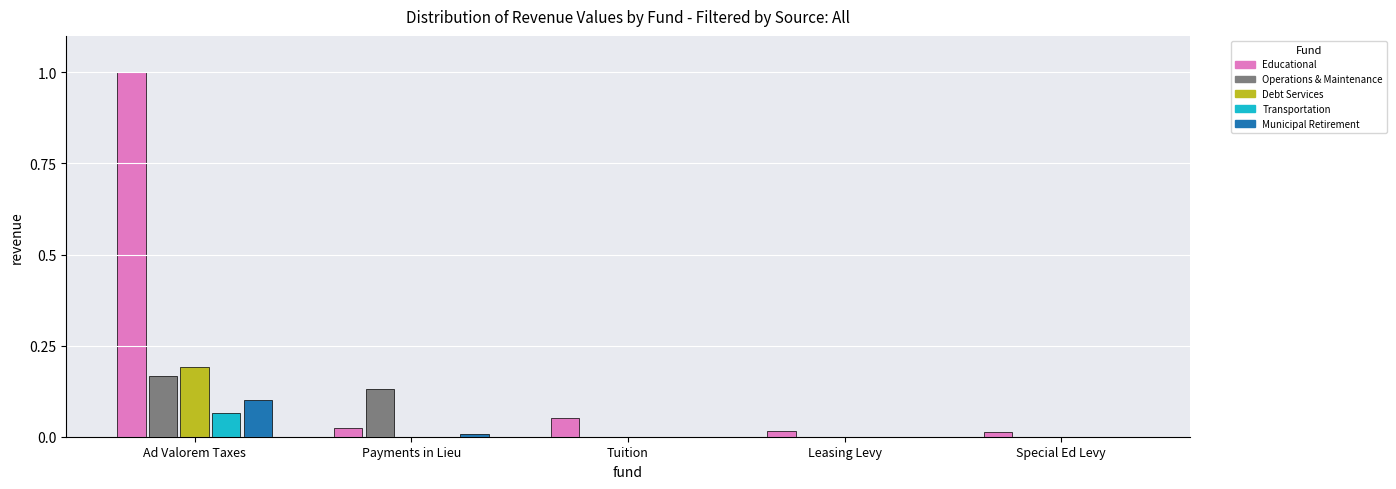

What is the sum of all Educational values?

1.1